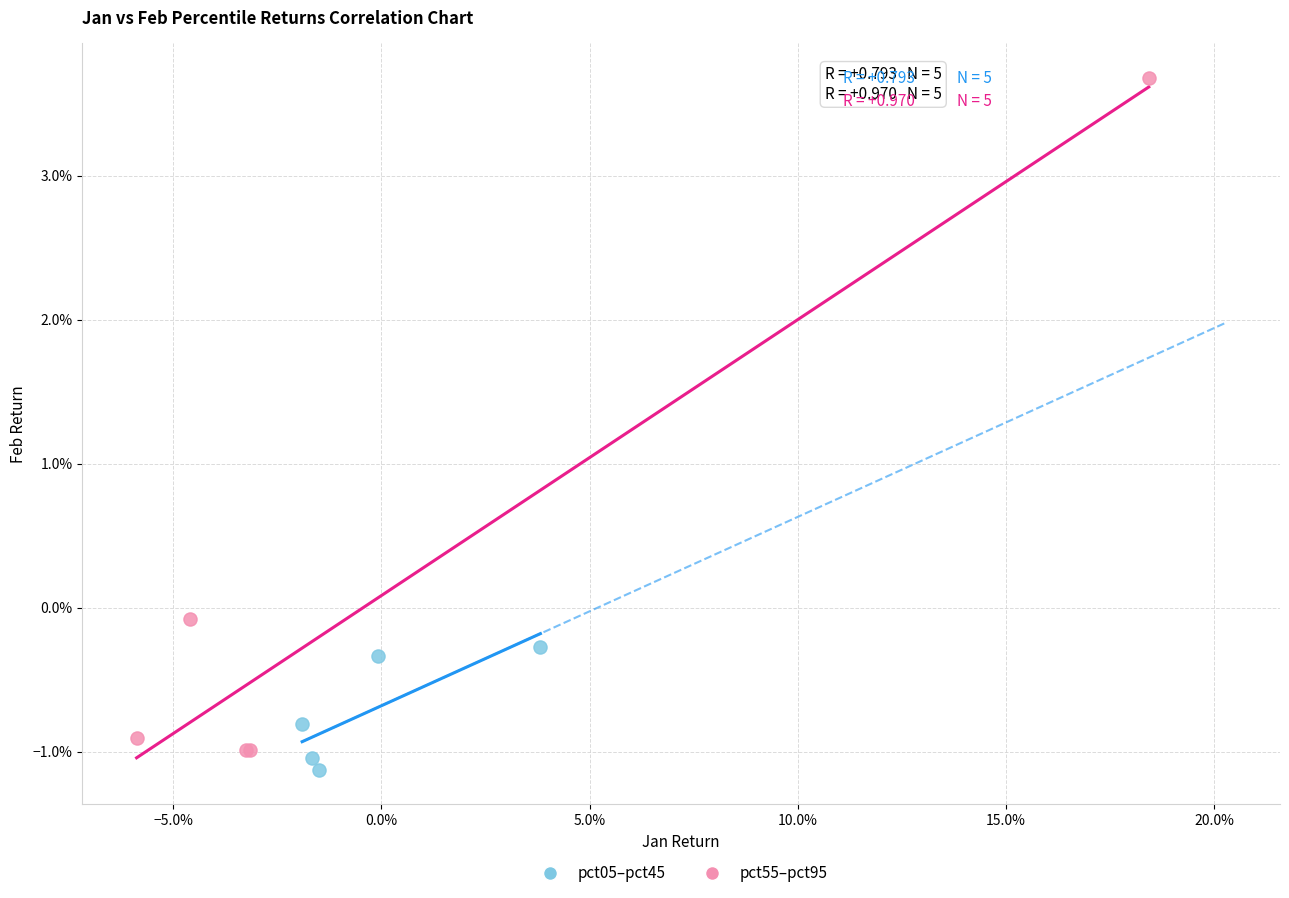

Which series reaches the maximum Y coordinate?

pct55–pct95